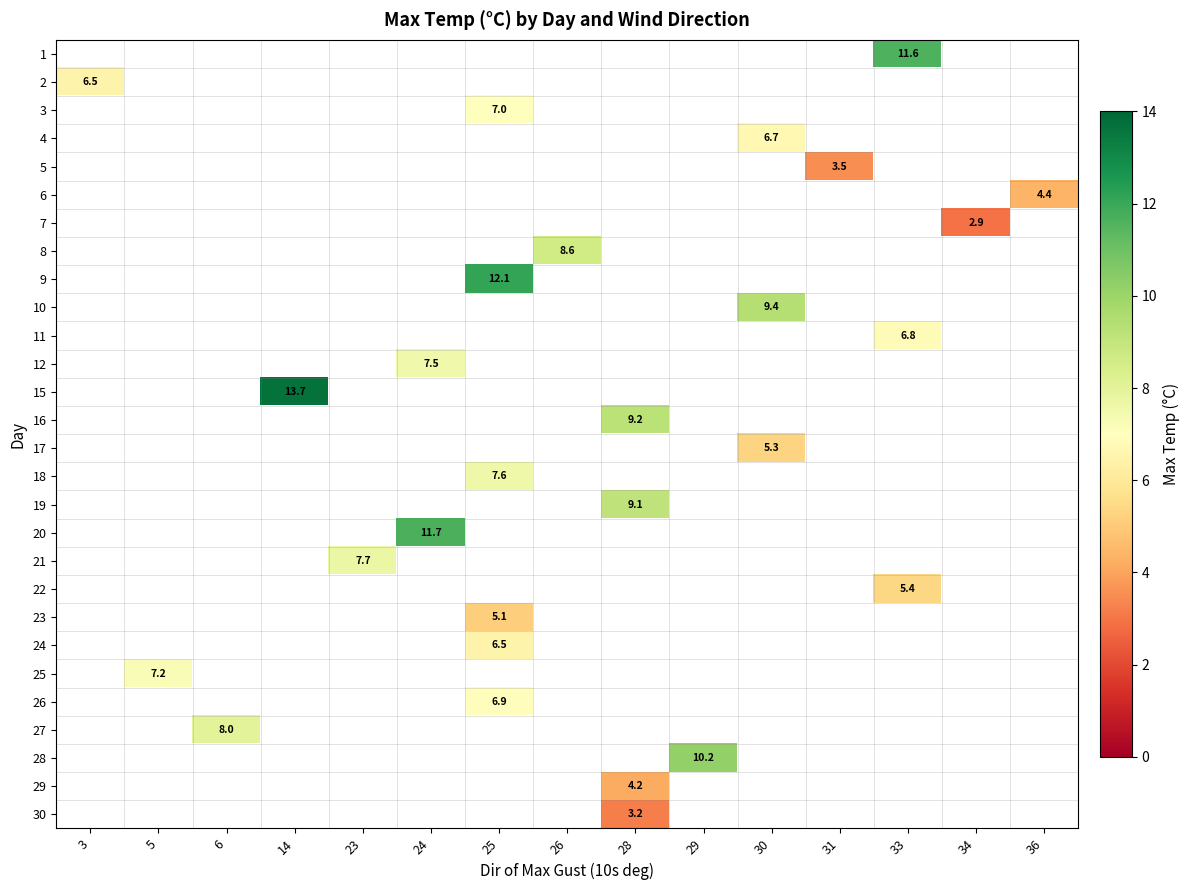

Is it true that 7 equals 2.9 at 34?

True